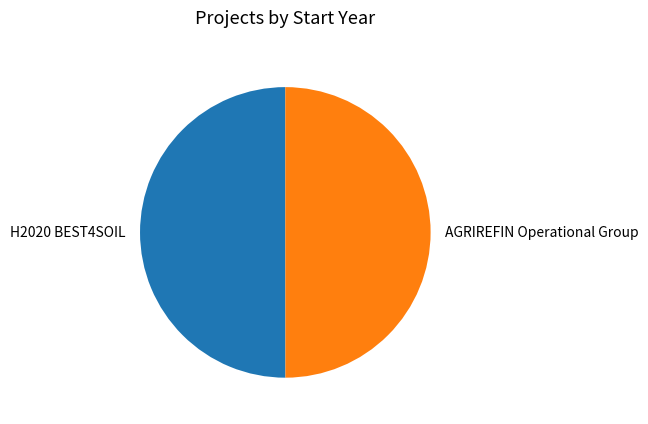

True or false: AGRIREFIN Operational Group accounts for 50% of the total.

True